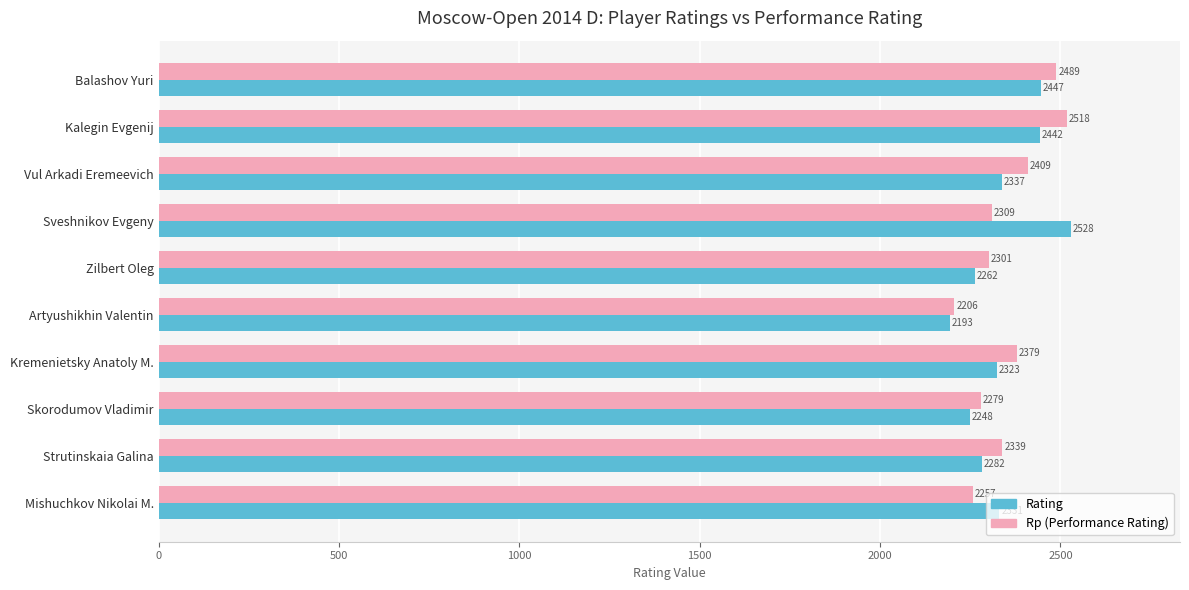

What is the minimum value shown in the chart?

2193